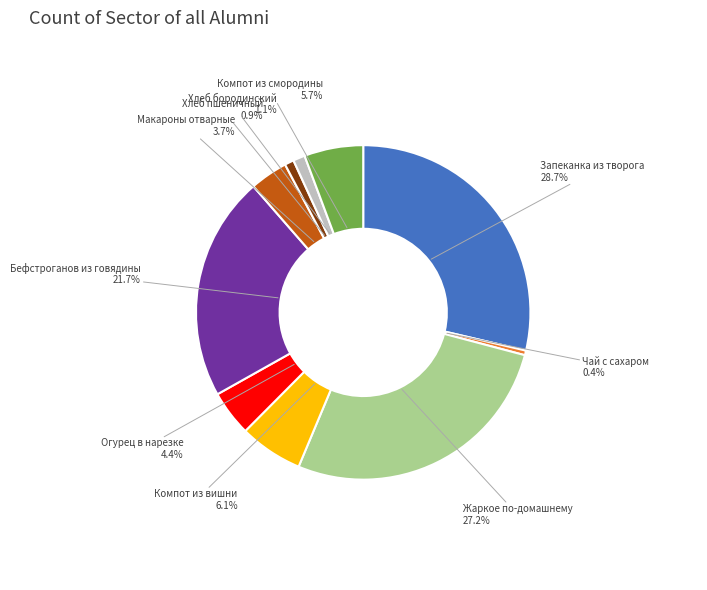

Combined, what portion of the pie is Хлеб пшеничный and Компот из смородины?

6.6%